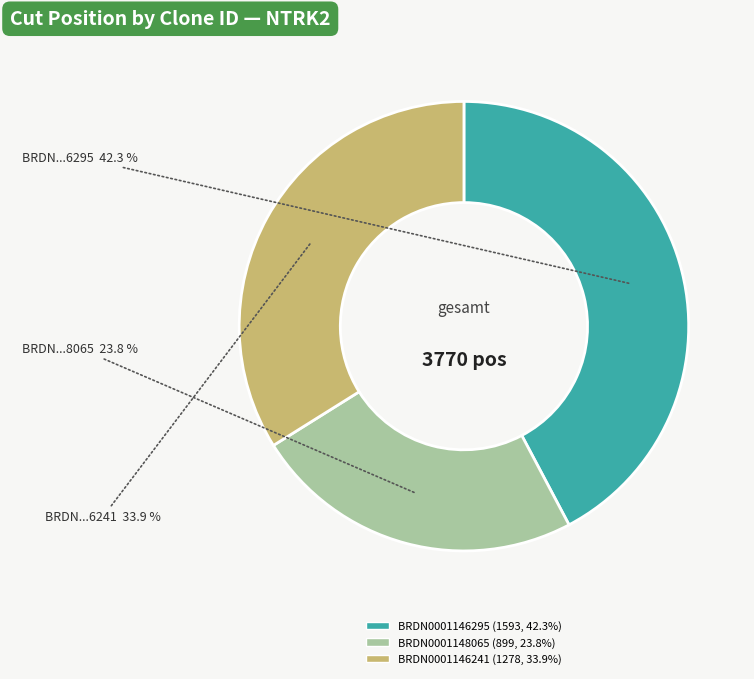

What is the smallest slice in the pie chart?

BRDN0001148065